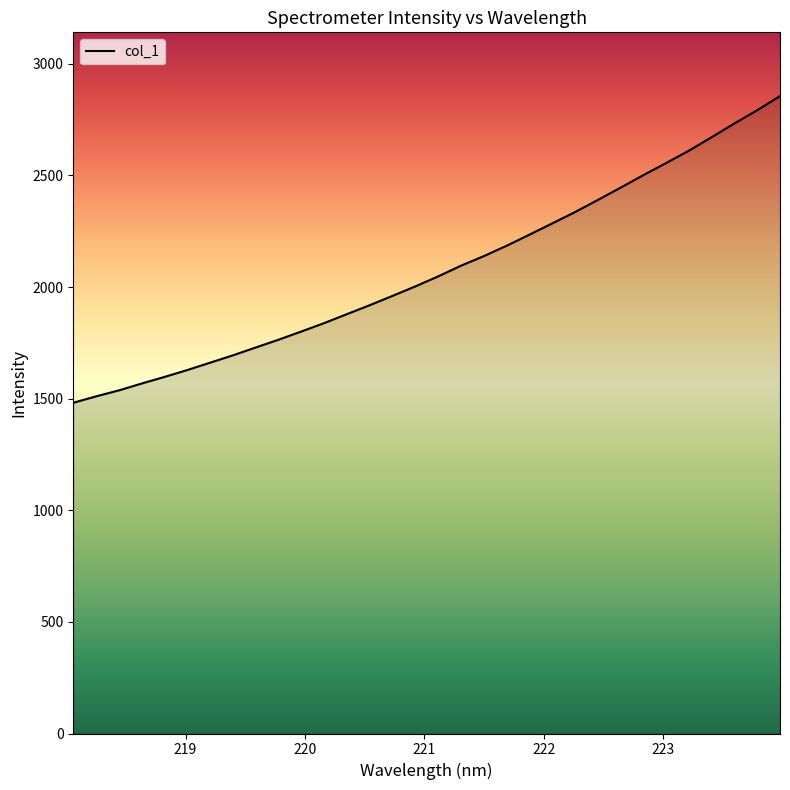

What is the difference between the second highest and minimum values?

1310.7